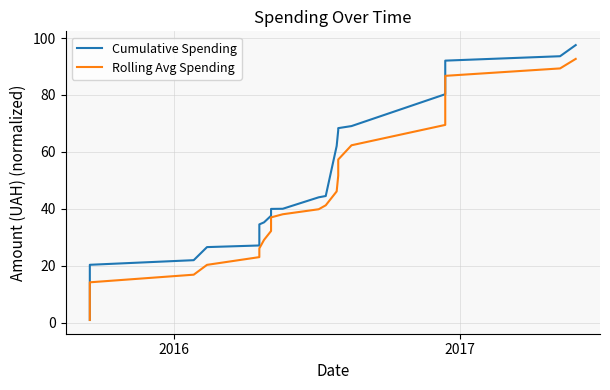

What is the sum of all Cumulative Spending values?

1514.2